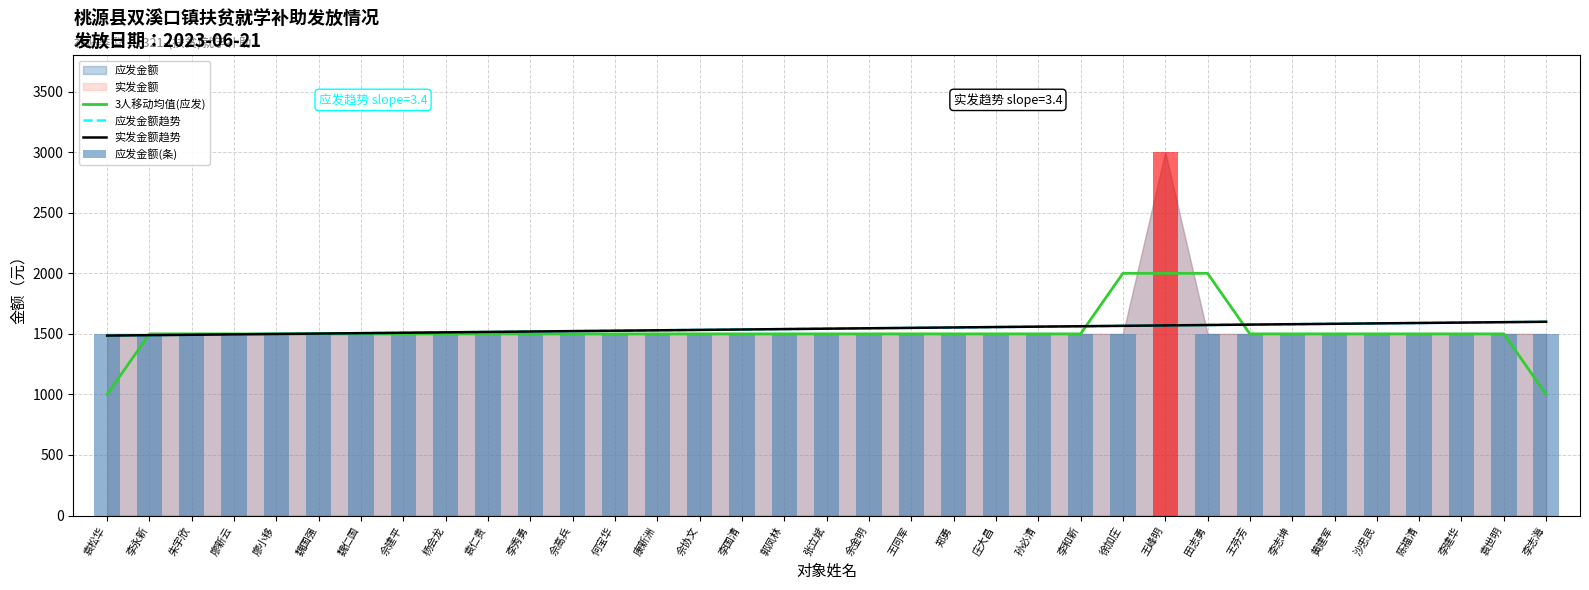

Reading left to right, extract all data points from this chart.

3人移动均值(应发): 袁松华=1000.0	李永新=1500.0	朱宇欣=1500.0	廖新云=1500.0	廖小移=1500.0	魏国强=1500.0	魏仁国=1500.0	佘建平=1500.0	杨会龙=1500.0	袁仁贵=1500.0	李秀勇=1500.0	佘高兵=1500.0	何宝华=1500.0	康新洲=1500.0	佘协文=1500.0	李国清=1500.0	郭凤林=1500.0	张立斌=1500.0	余金明=1500.0	王同军=1500.0	郑勇=1500.0	庄大昌=1500.0	孙必清=1500.0	李和新=1500.0	徐加庄=2000.0	王峰明=2000.0	田志勇=2000.0	王芬芳=1500.0	李志坤=1500.0	黄建军=1500.0	沙忠民=1500.0	陈福清=1500.0	李建华=1500.0	袁世明=1500.0	李志海=1000.0
应发金额趋势: 袁松华=1485.7	李永新=1489.1	朱宇欣=1492.4	廖新云=1495.8	廖小移=1499.2	魏国强=1502.5	魏仁国=1505.9	佘建平=1509.2	杨会龙=1512.6	袁仁贵=1516.0	李秀勇=1519.3	佘高兵=1522.7	何宝华=1526.1	康新洲=1529.4	佘协文=1532.8	李国清=1536.1	郭凤林=1539.5	张立斌=1542.9	余金明=1546.2	王同军=1549.6	郑勇=1552.9	庄大昌=1556.3	孙必清=1559.7	李和新=1563.0	徐加庄=1566.4	王峰明=1569.7	田志勇=1573.1	王芬芳=1576.5	李志坤=1579.8	黄建军=1583.2	沙忠民=1586.6	陈福清=1589.9	李建华=1593.3	袁世明=1596.6	李志海=1600.0
实发金额趋势: 袁松华=1485.7	李永新=1489.1	朱宇欣=1492.4	廖新云=1495.8	廖小移=1499.2	魏国强=1502.5	魏仁国=1505.9	佘建平=1509.2	杨会龙=1512.6	袁仁贵=1516.0	李秀勇=1519.3	佘高兵=1522.7	何宝华=1526.1	康新洲=1529.4	佘协文=1532.8	李国清=1536.1	郭凤林=1539.5	张立斌=1542.9	余金明=1546.2	王同军=1549.6	郑勇=1552.9	庄大昌=1556.3	孙必清=1559.7	李和新=1563.0	徐加庄=1566.4	王峰明=1569.7	田志勇=1573.1	王芬芳=1576.5	李志坤=1579.8	黄建军=1583.2	沙忠民=1586.6	陈福清=1589.9	李建华=1593.3	袁世明=1596.6	李志海=1600.0
应发金额(条): 袁松华=1500.0	李永新=1500.0	朱宇欣=1500.0	廖新云=1500.0	廖小移=1500.0	魏国强=1500.0	魏仁国=1500.0	佘建平=1500.0	杨会龙=1500.0	袁仁贵=1500.0	李秀勇=1500.0	佘高兵=1500.0	何宝华=1500.0	康新洲=1500.0	佘协文=1500.0	李国清=1500.0	郭凤林=1500.0	张立斌=1500.0	余金明=1500.0	王同军=1500.0	郑勇=1500.0	庄大昌=1500.0	孙必清=1500.0	李和新=1500.0	徐加庄=1500.0	王峰明=3000.0	田志勇=1500.0	王芬芳=1500.0	李志坤=1500.0	黄建军=1500.0	沙忠民=1500.0	陈福清=1500.0	李建华=1500.0	袁世明=1500.0	李志海=1500.0